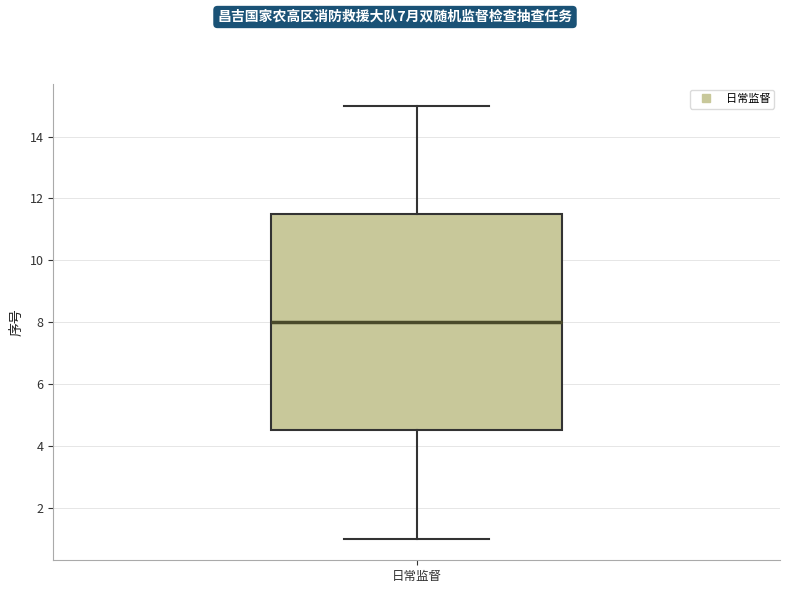

Transcribe this box plot: give where the median line is, the range the box spans, and where the two whiskers end, as read against the y-axis. The values are not printed on the chart, so give them approximately, as read against the axis.

median 8.0, box 4.6 to 11.6, whiskers 1.0 to 15.0